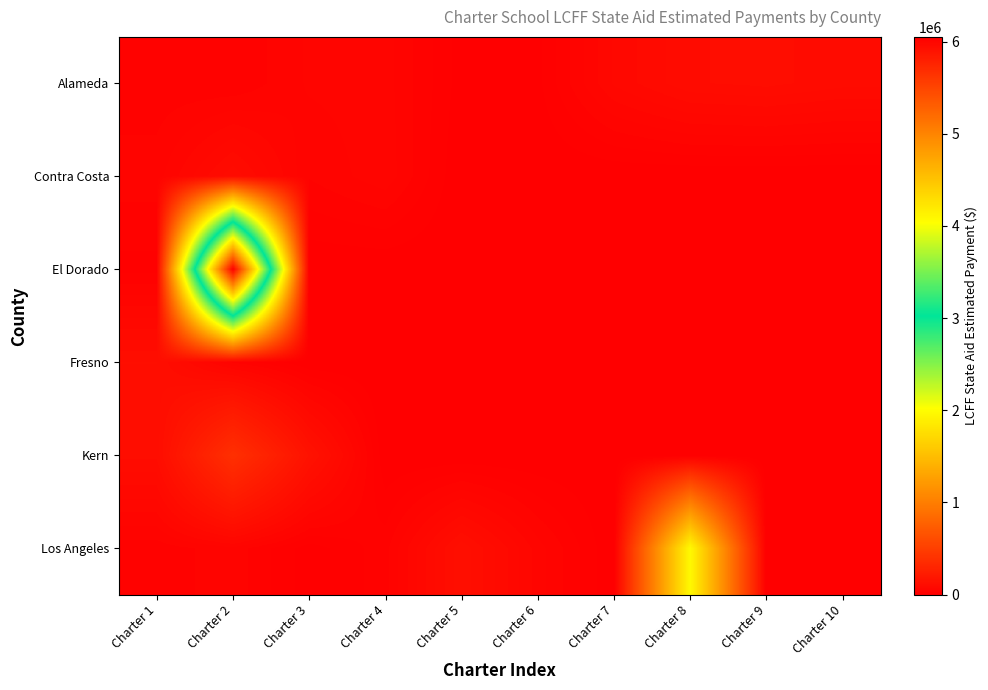

List the series in order of their peak value, highest first.

El Dorado, Los Angeles, Kern, Fresno, Alameda, Contra Costa